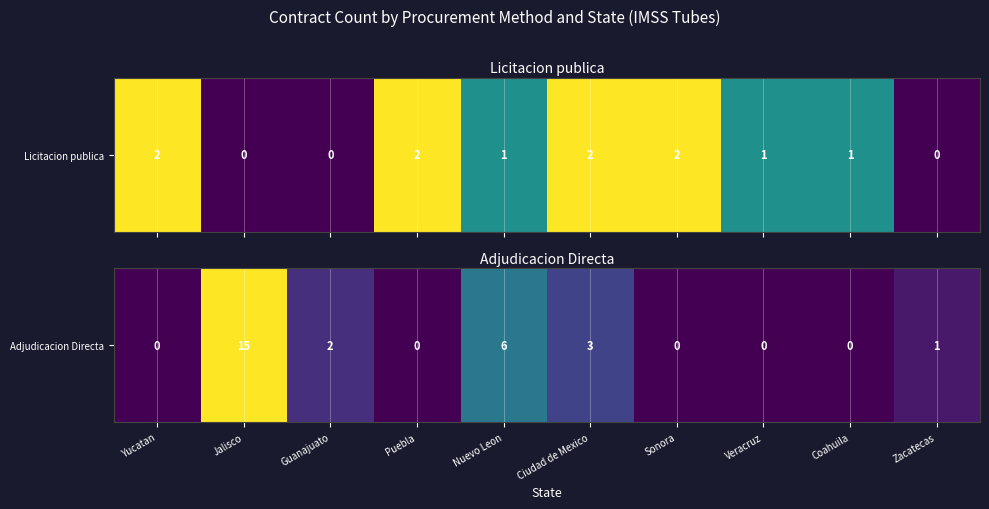

What is the difference between the values at Zacatecas and Puebla?

1